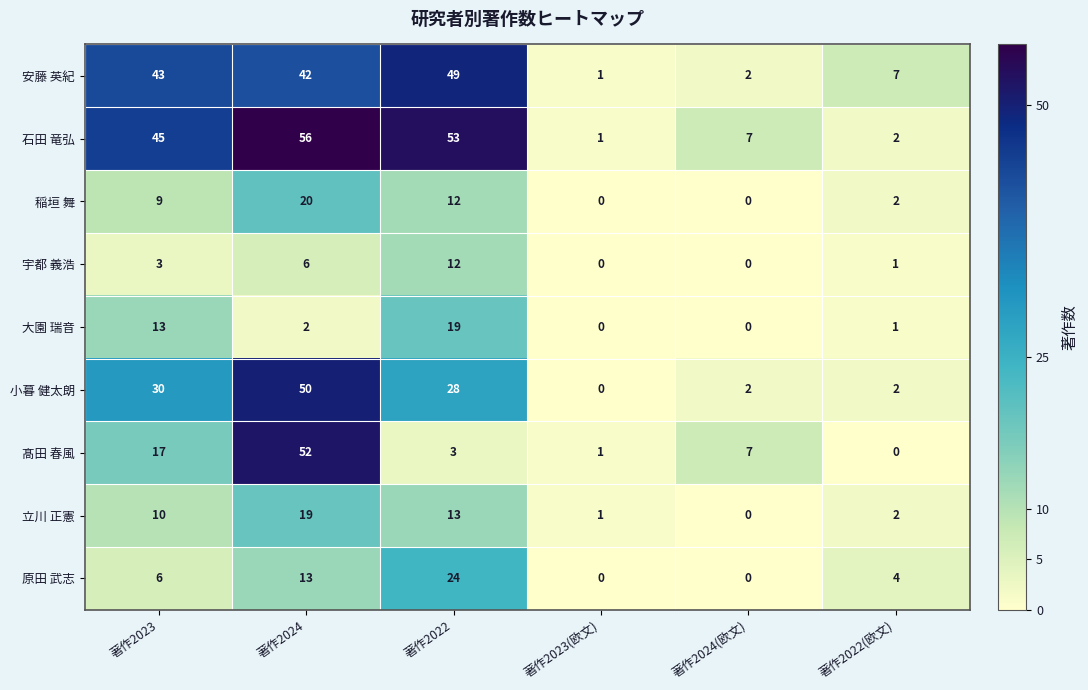

How many data points in 稲垣 舞 are less than 9?

3